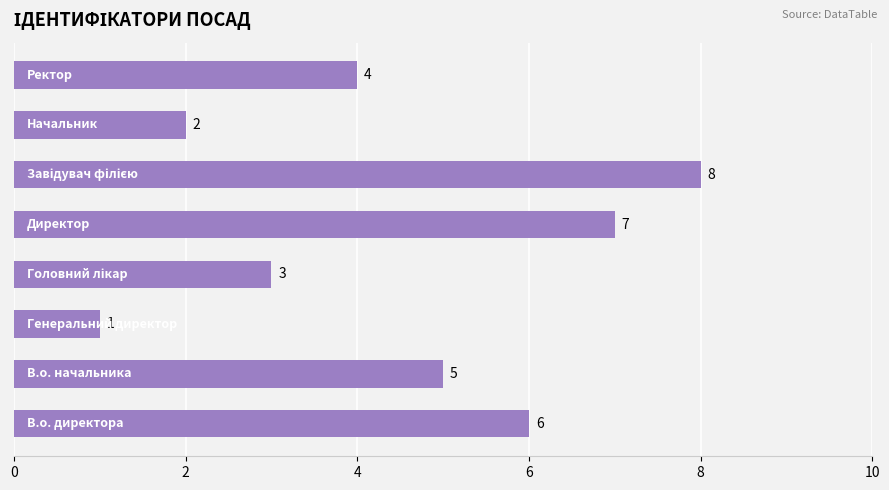

What is the maximum value shown in the chart?

8